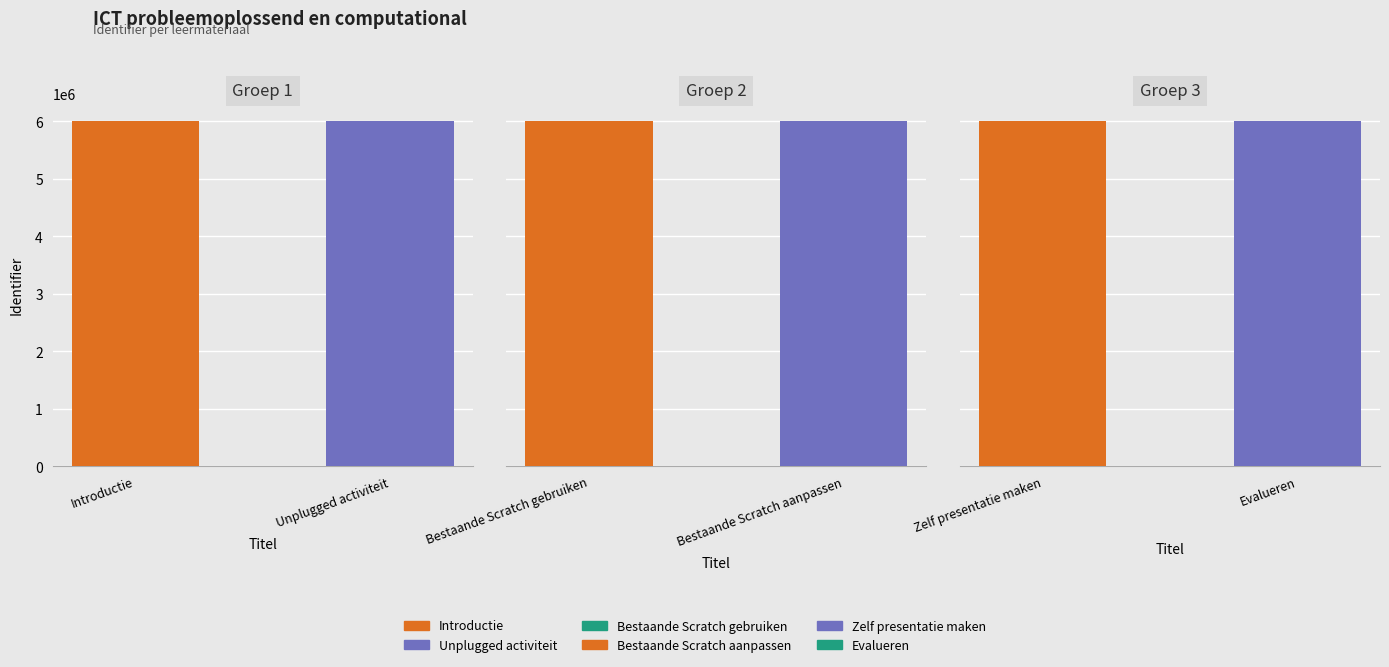

The chart shows a value of 6010794 at Evalueren. True or false?

True